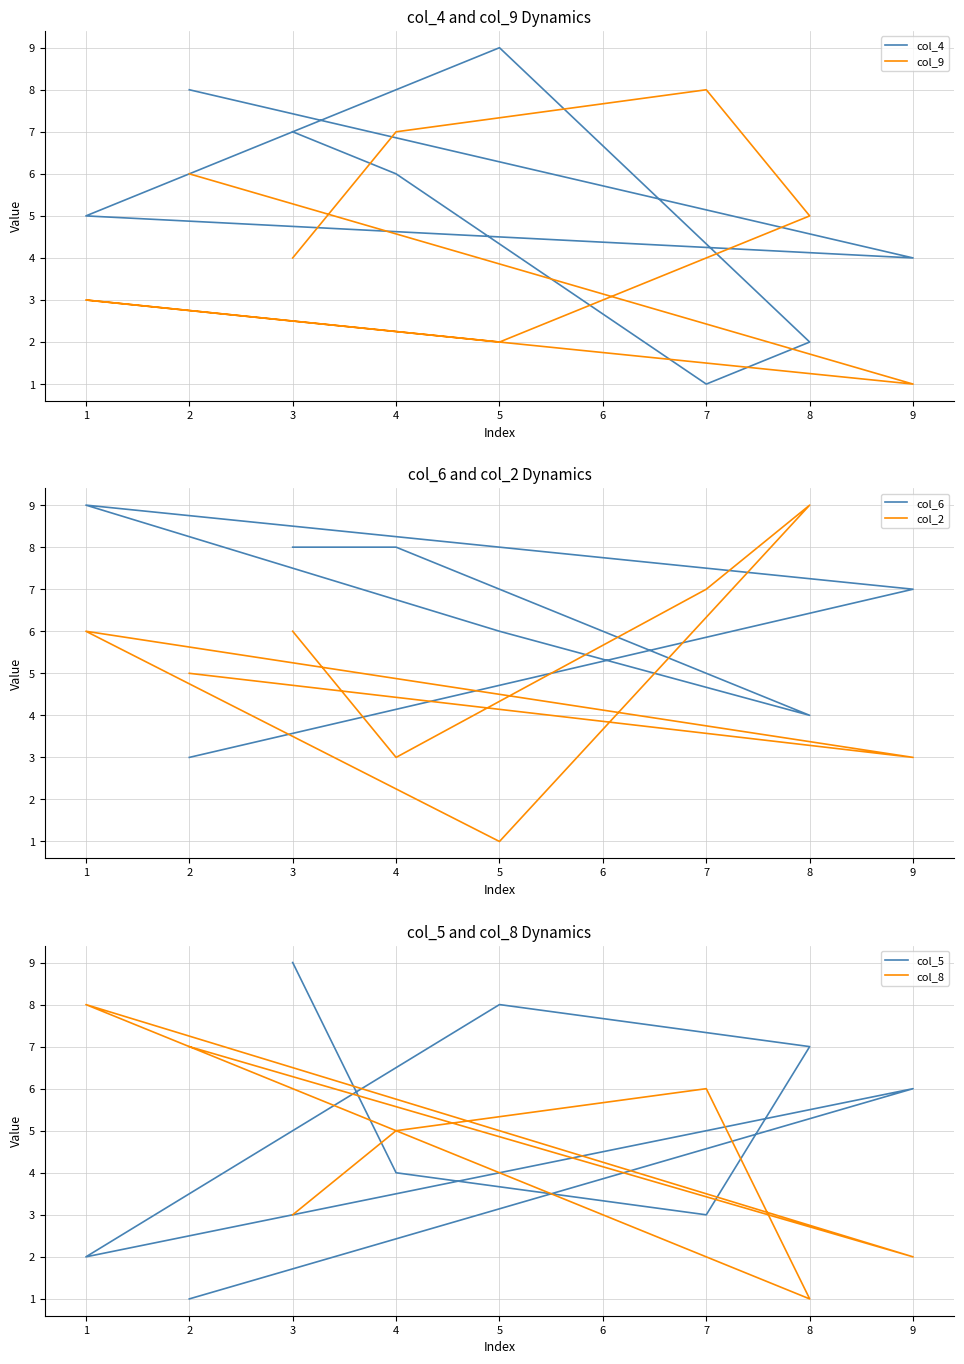

What is the difference between the maximum and minimum values in the col_5 series?

8